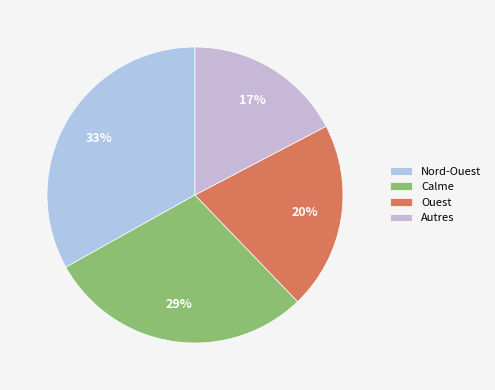

Is Ouest the majority of the pie?

No